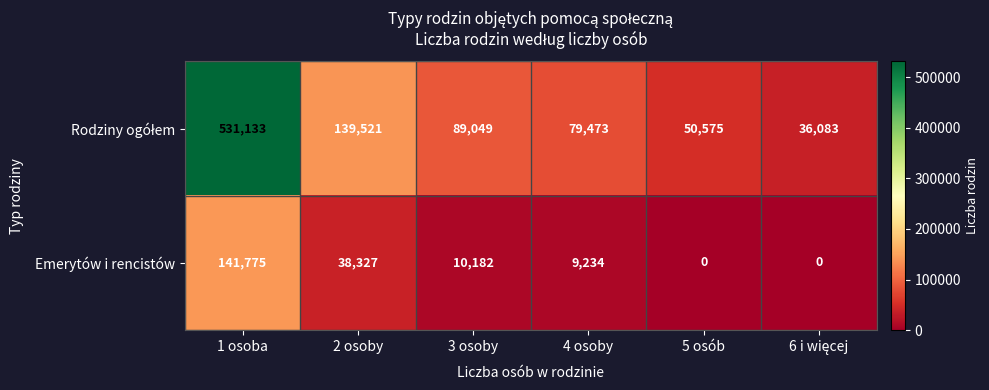

True or false: Emerytów i rencistów has a value of 14854 at 3 osoby.

False